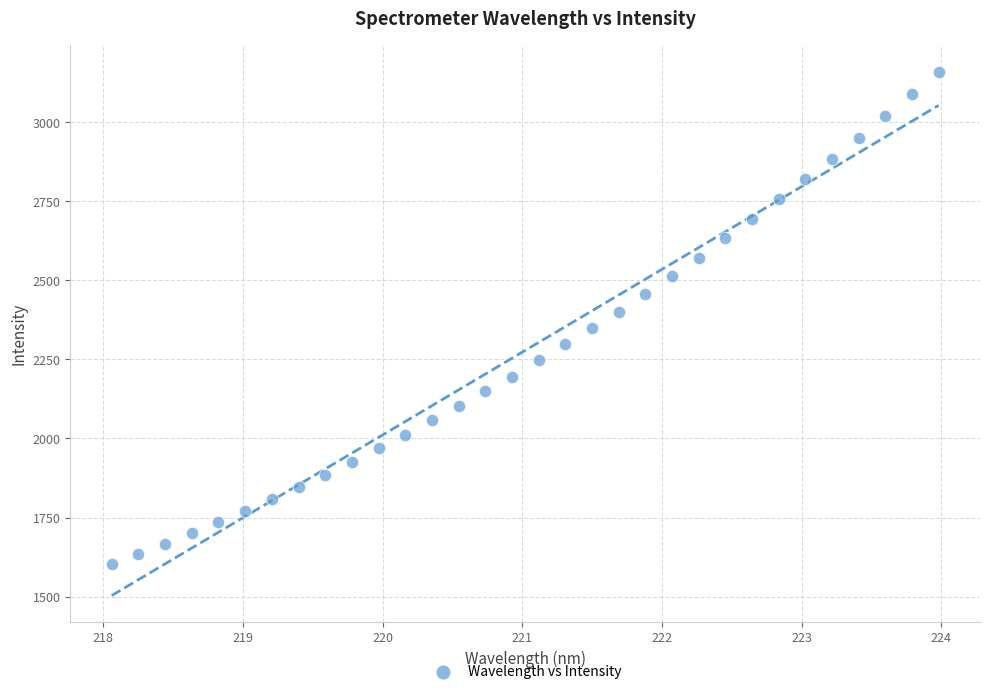

What is the range of X values (max minus min)?

5.9